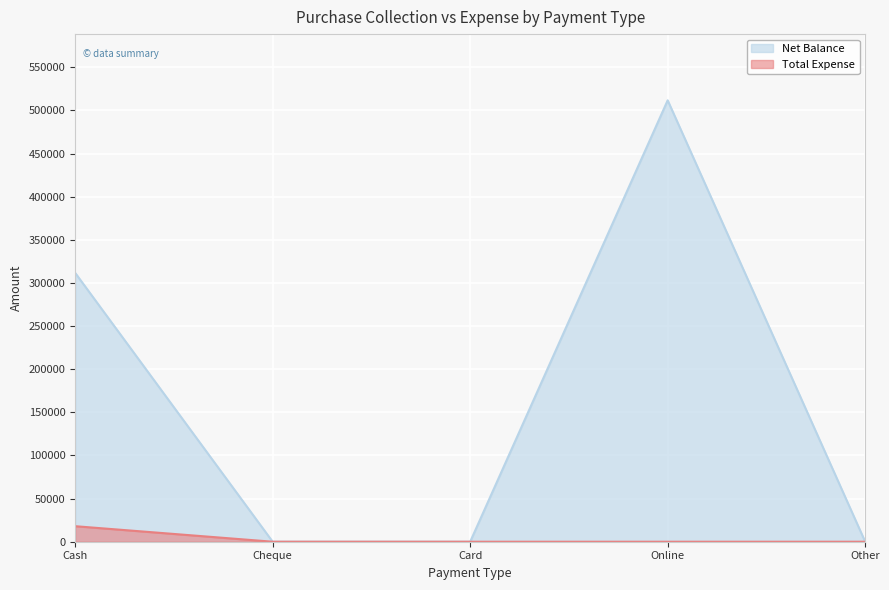

Rank the categories by Total Expense value from lowest to highest.

Cheque, Card, Online, Other, Cash